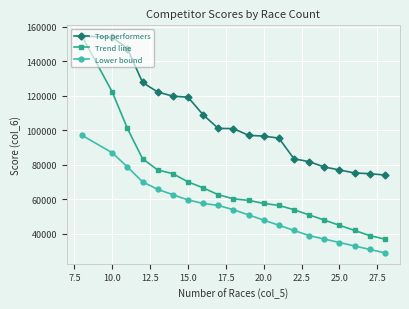

Which series has the largest total across all categories?

Top performers